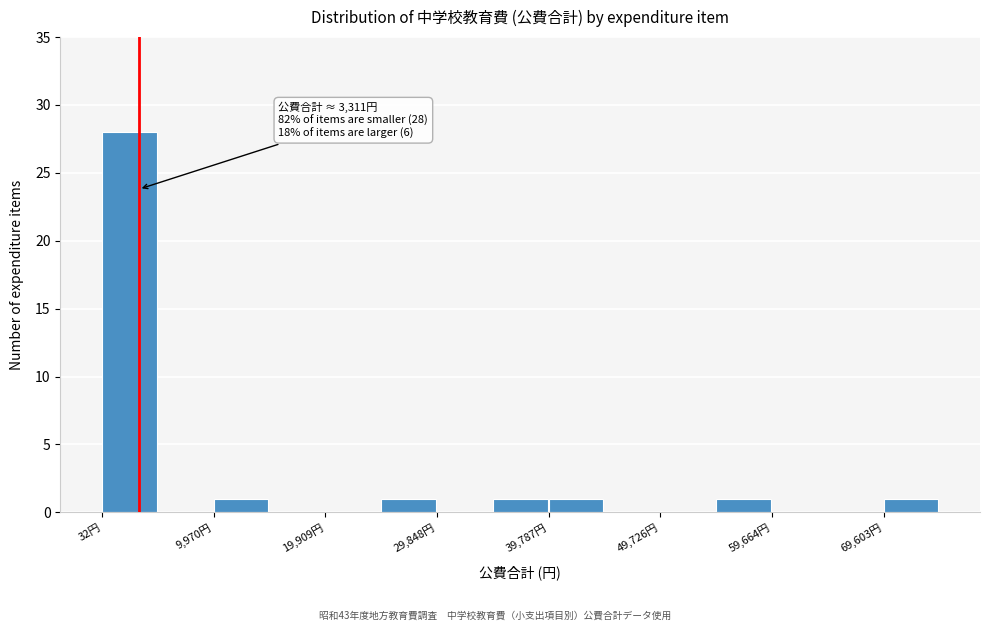

Which range on the x-axis has the tallest bar?

0 to 5000